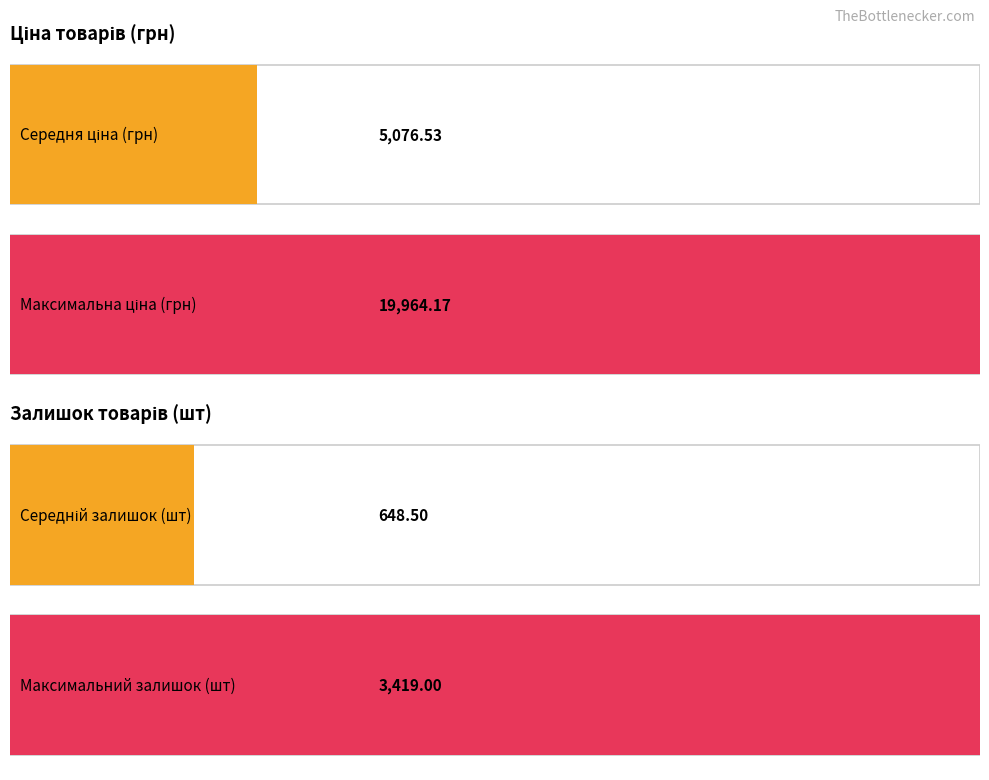

Which series has the largest total across all categories?

Ціна